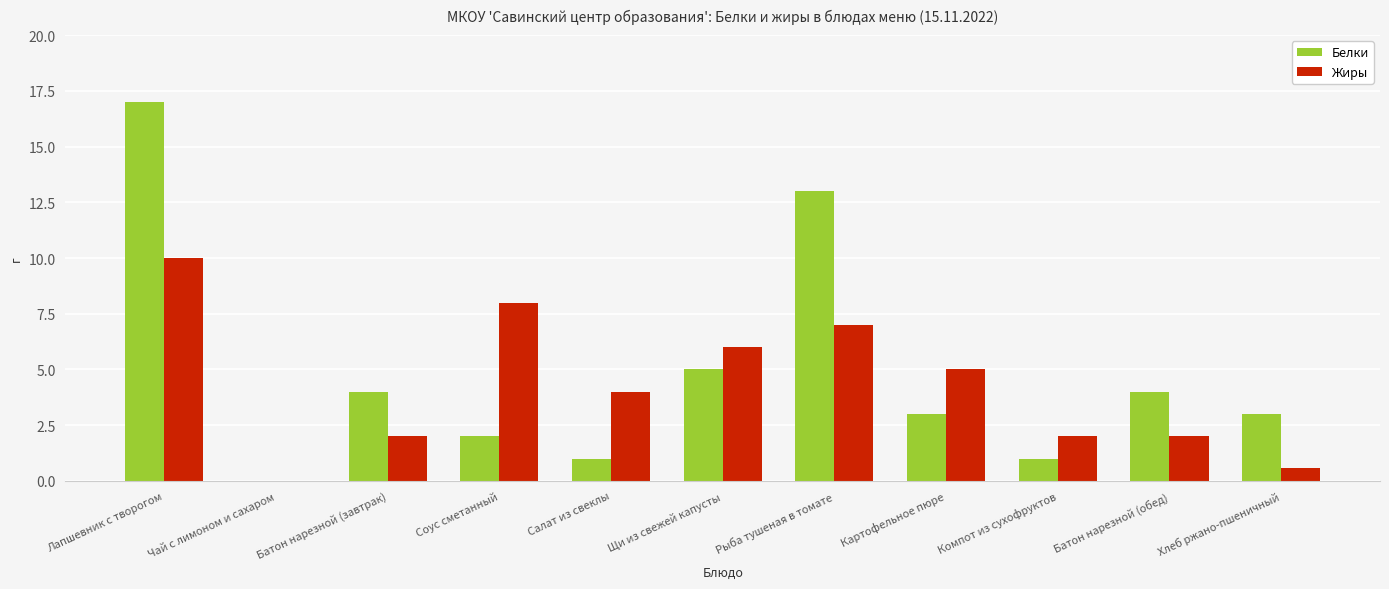

Which label corresponds to the largest value in the chart?

Лапшевник с творогом